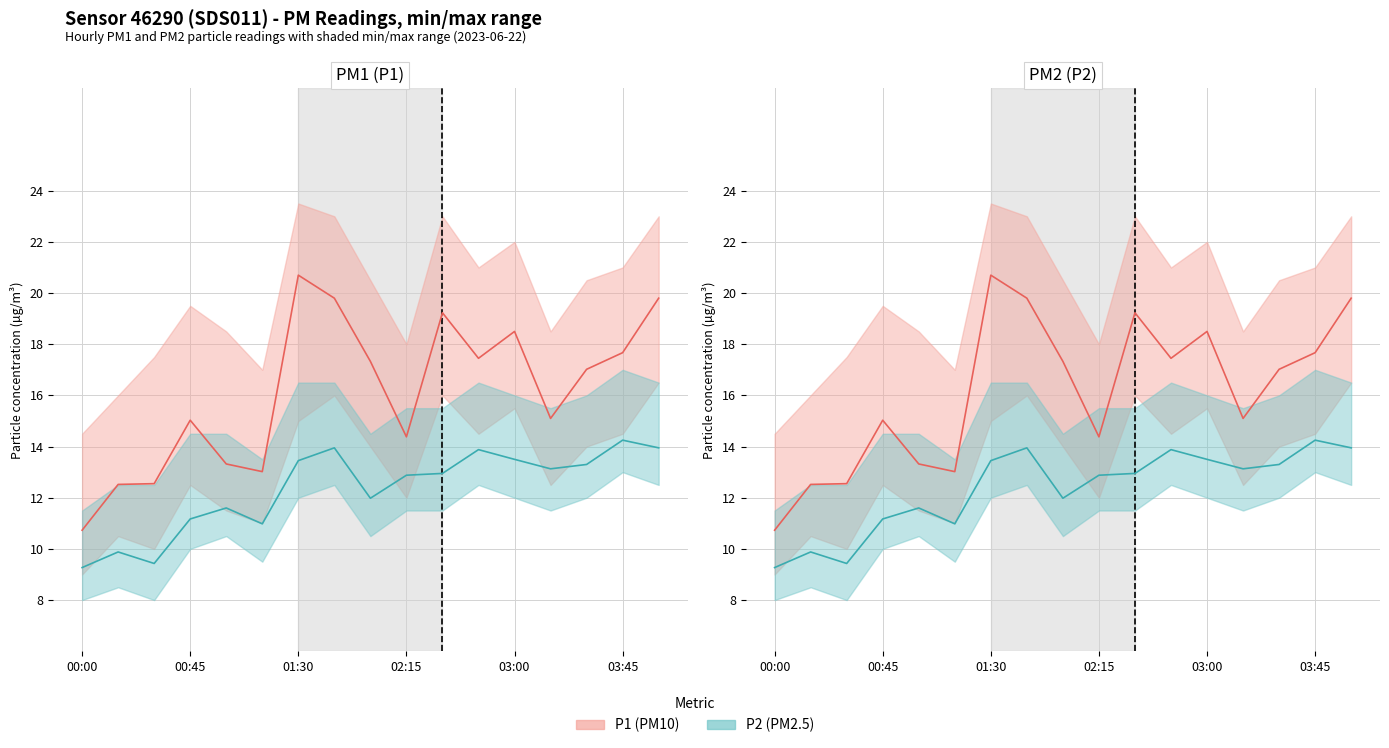

In P2, how many points are lower than both neighbors (excluding endpoints)?

4